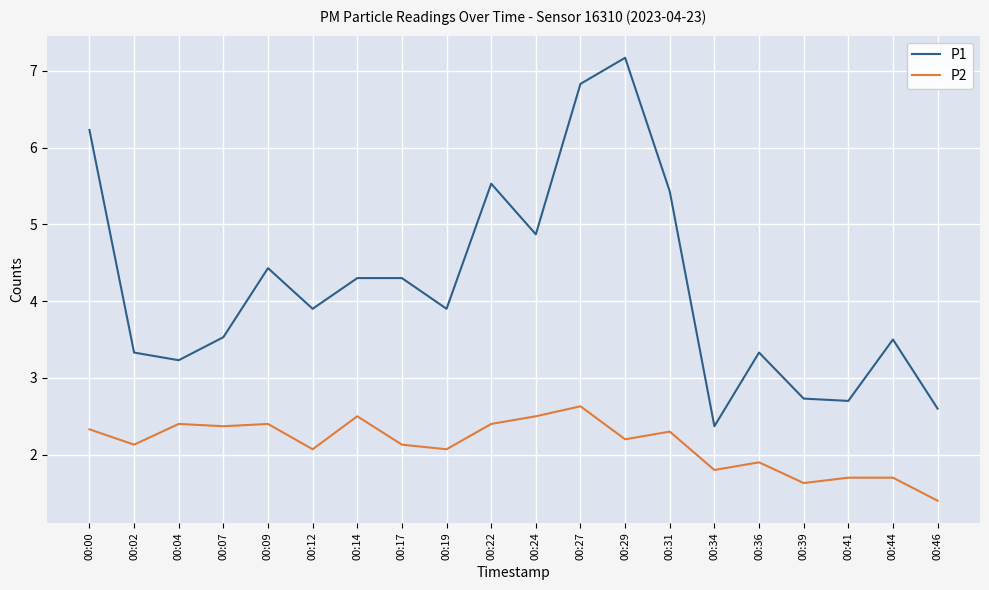

At which category does P1 reach its first local valley?

00:04